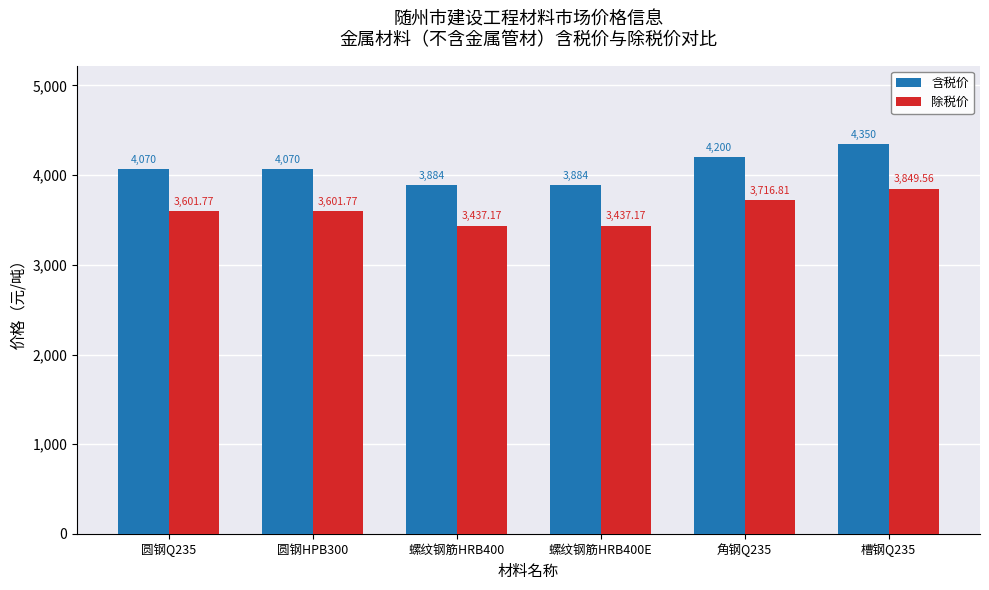

What value does the 除税价 series have at 圆钢Q235?

3601.8